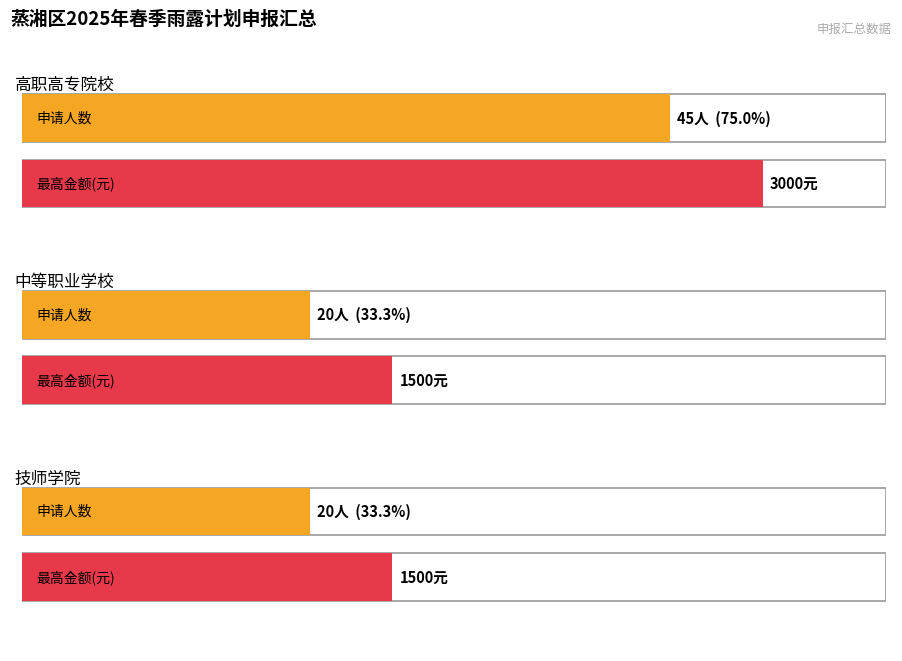

The value of 中等职业学校 at 0 is 14. True or false?

False